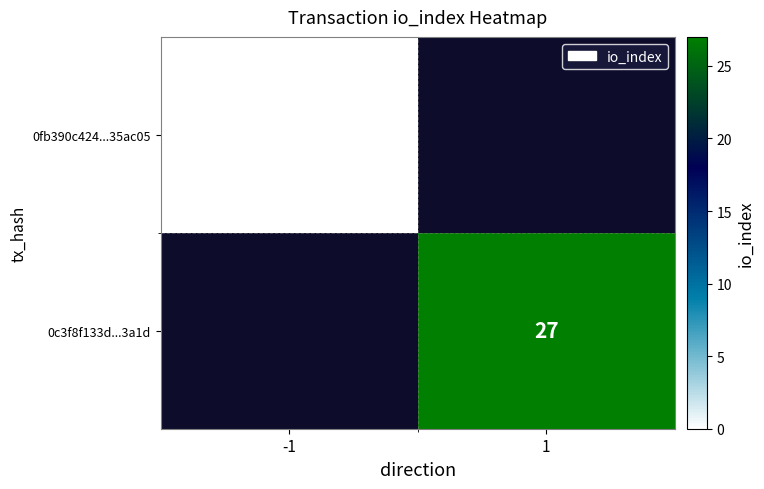

True or false: 0c3f8f133d...3a1d has a value of 27 at 1.

True